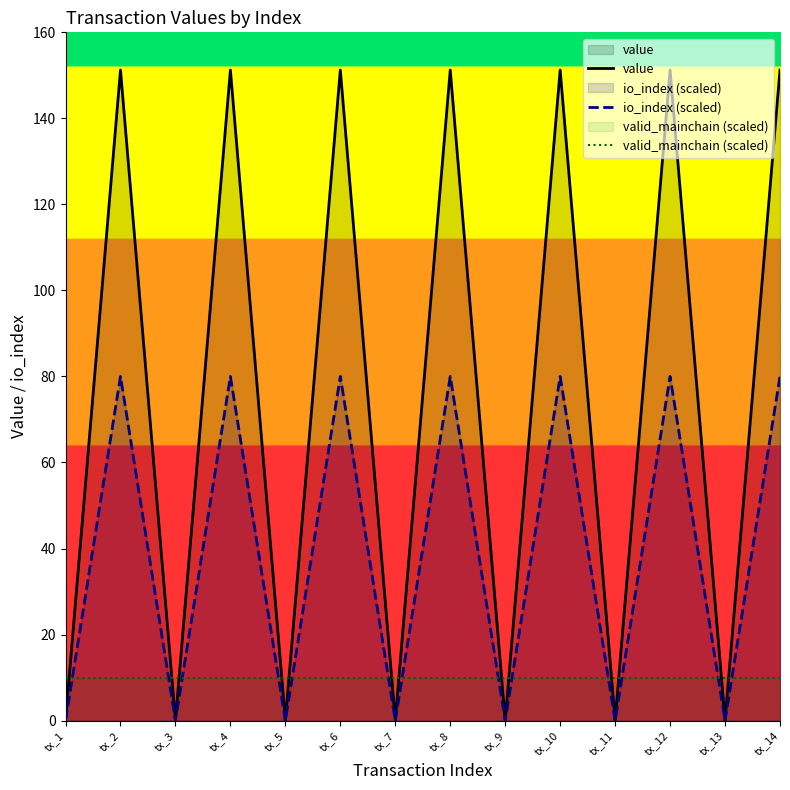

Where do value and valid_mainchain (scaled) first cross each other?

tx_1 and tx_2